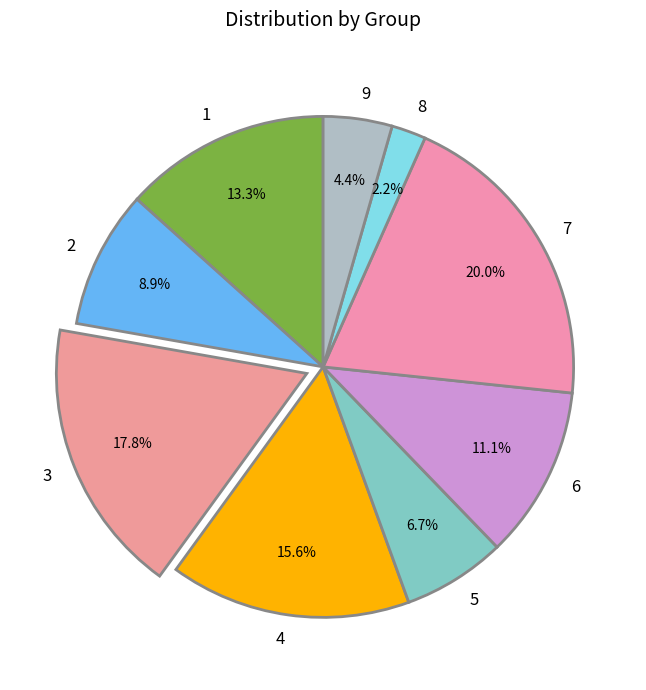

Rank the categories by value from lowest to highest.

8, 9, 5, 2, 6, 1, 4, 3, 7